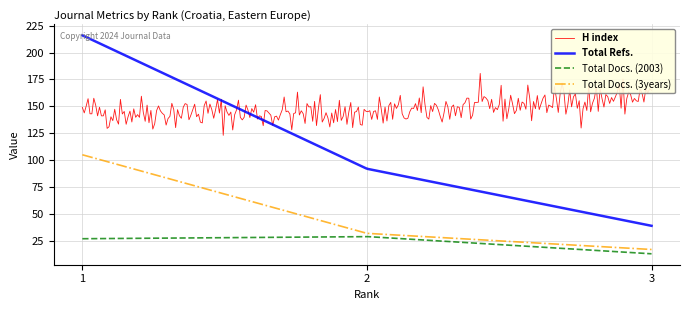

Which series has the largest total across all categories?

H index